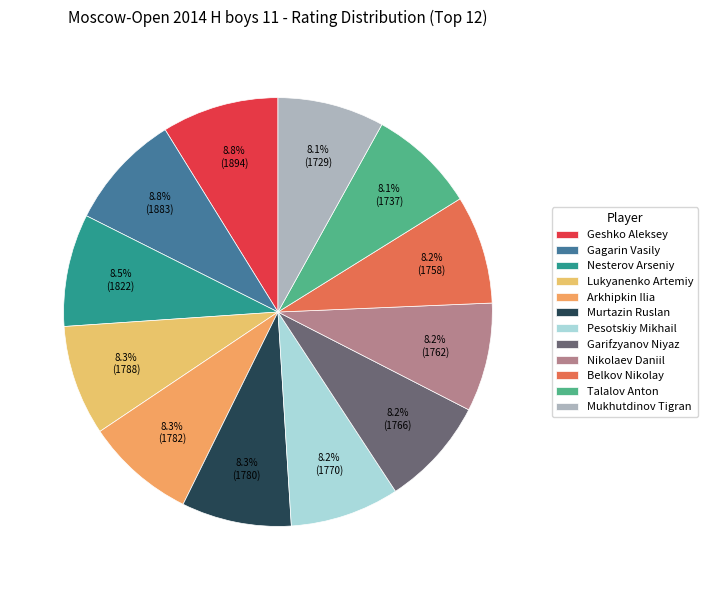

What percentage is the Lukyanenko Artemiy slice, to the nearest percent?

8%